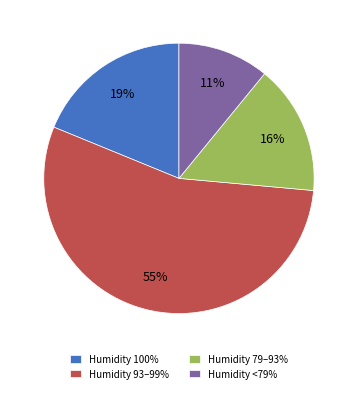

How many segments does this pie chart have?

4